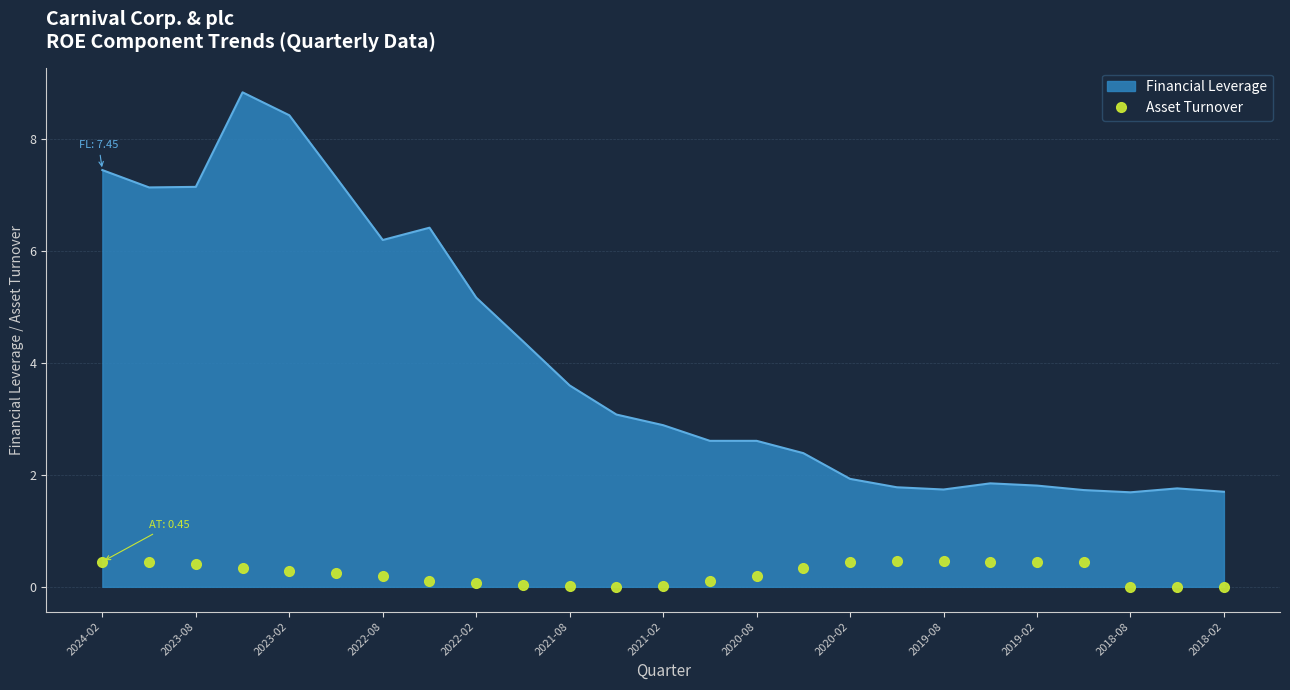

Count the number of categories in the chart.

25